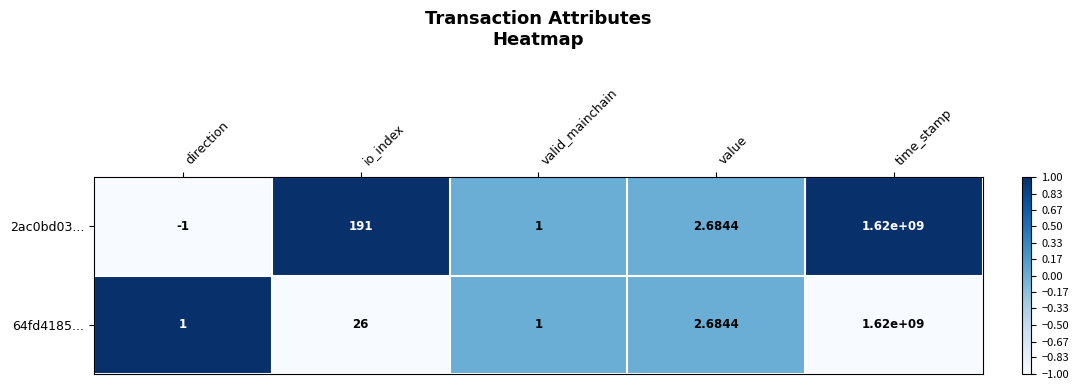

Where is 64fd4185... nearest to the value 810000000?

io_index